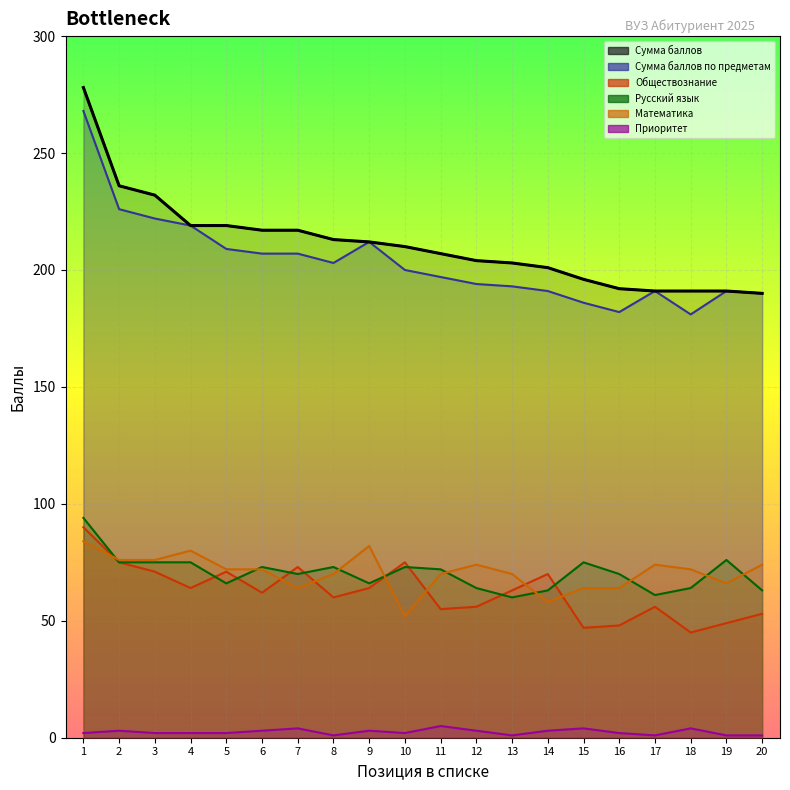

The Обществознание series shows 16 at 9. True or false?

False